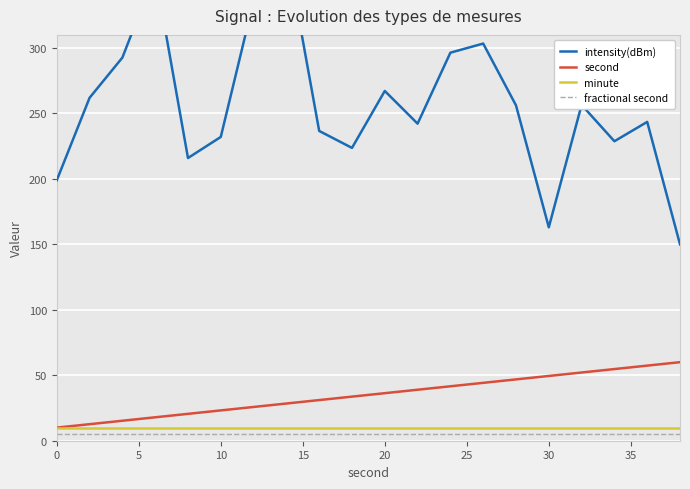

The value of second at 20 is 36.3. True or false?

True